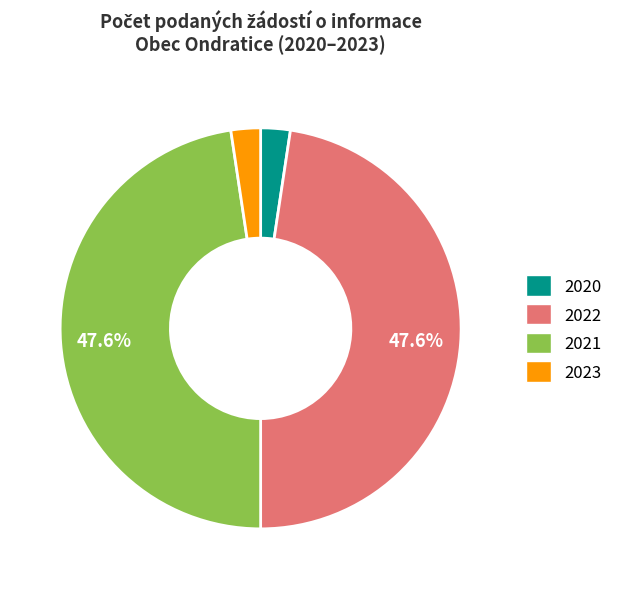

What portion of the pie excludes 2021?

52.4%